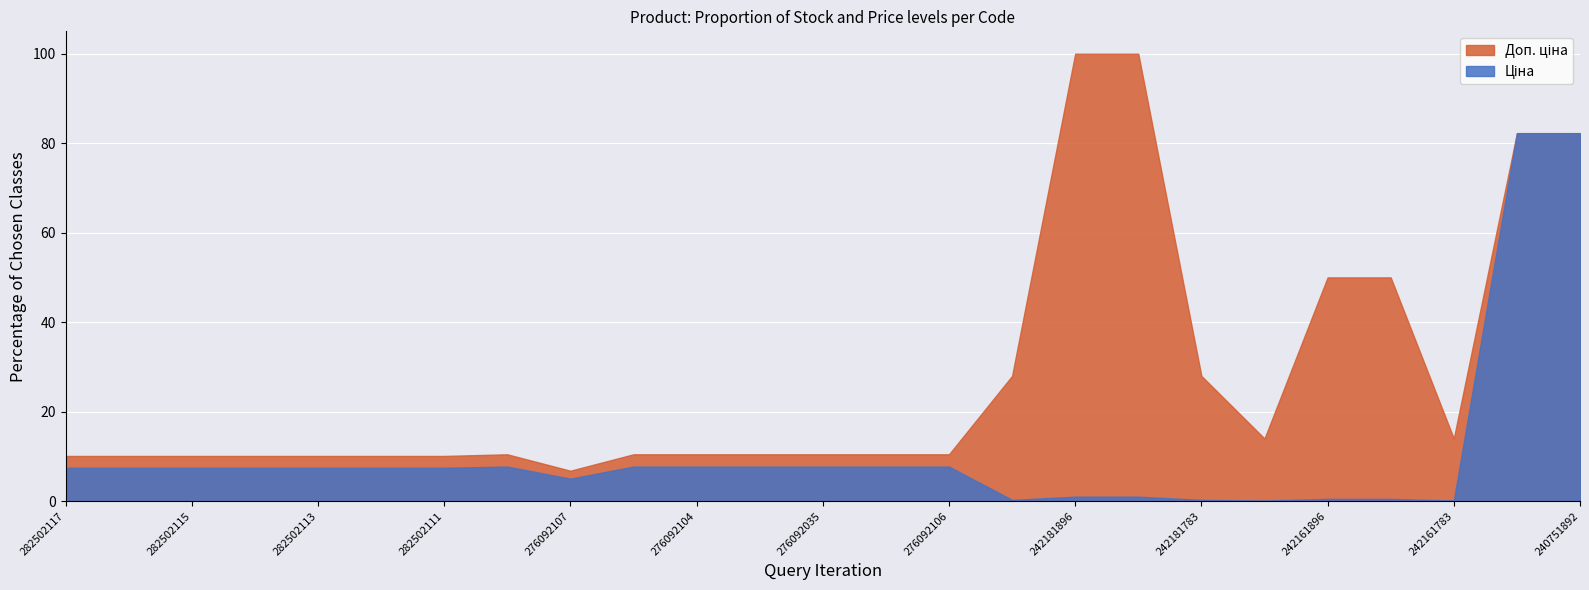

What is the difference between the highest and lowest values at 276092104?

2.7